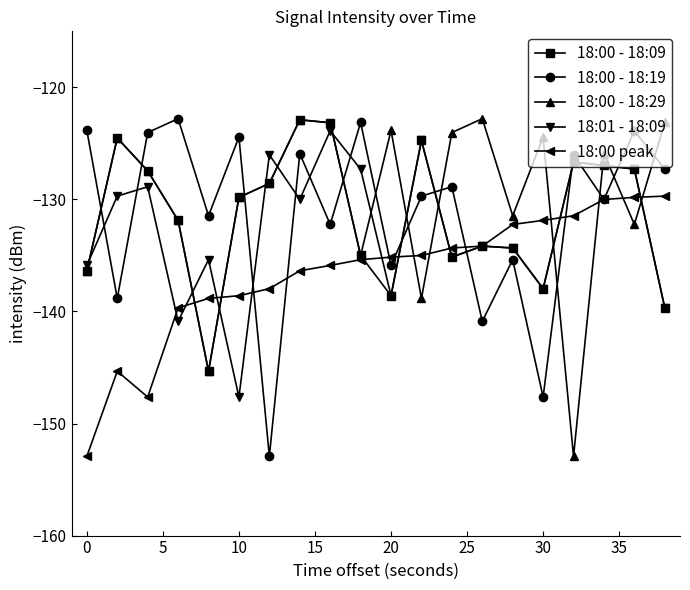

How many intersections are there between 18:00 - 18:19 and 18:00 - 18:29?

11